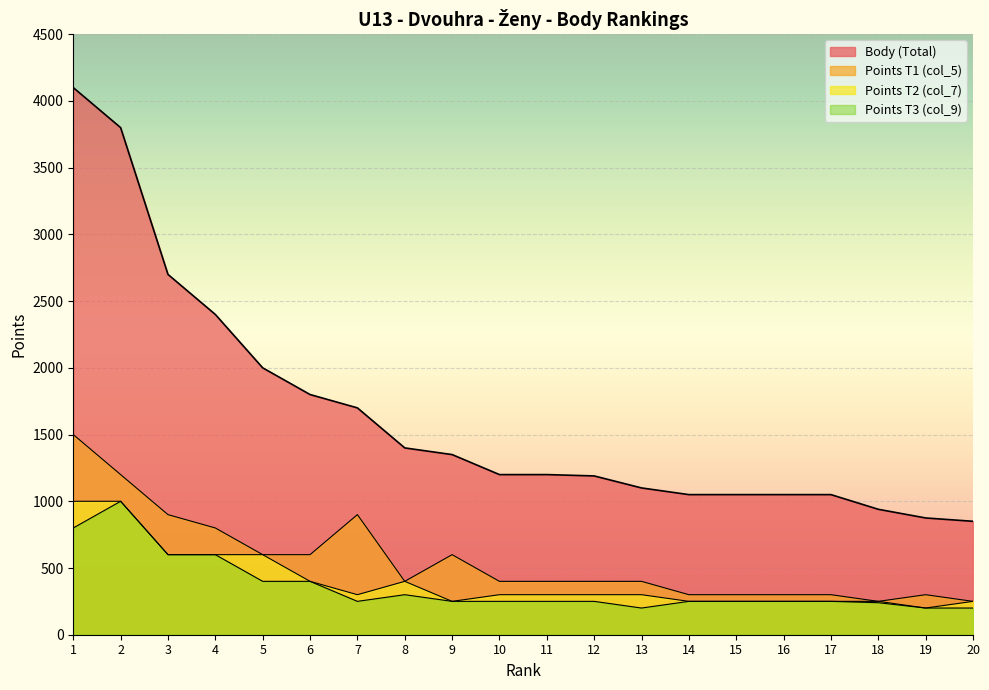

What is the value of the Points_col_5 point at the 8th from the left?

400